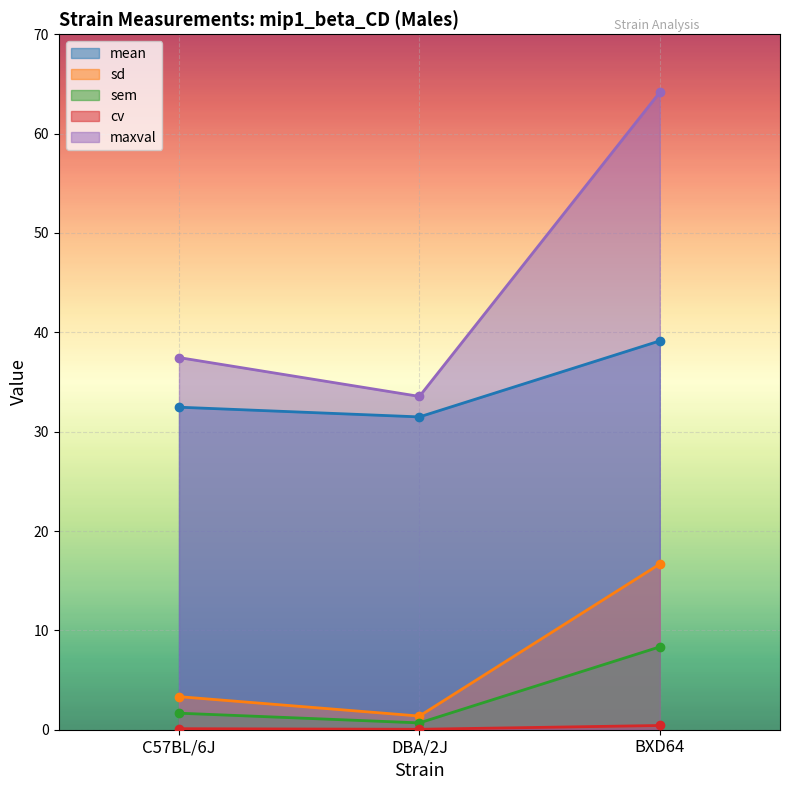

What is the total value across all series at C57BL/6J?

75.0